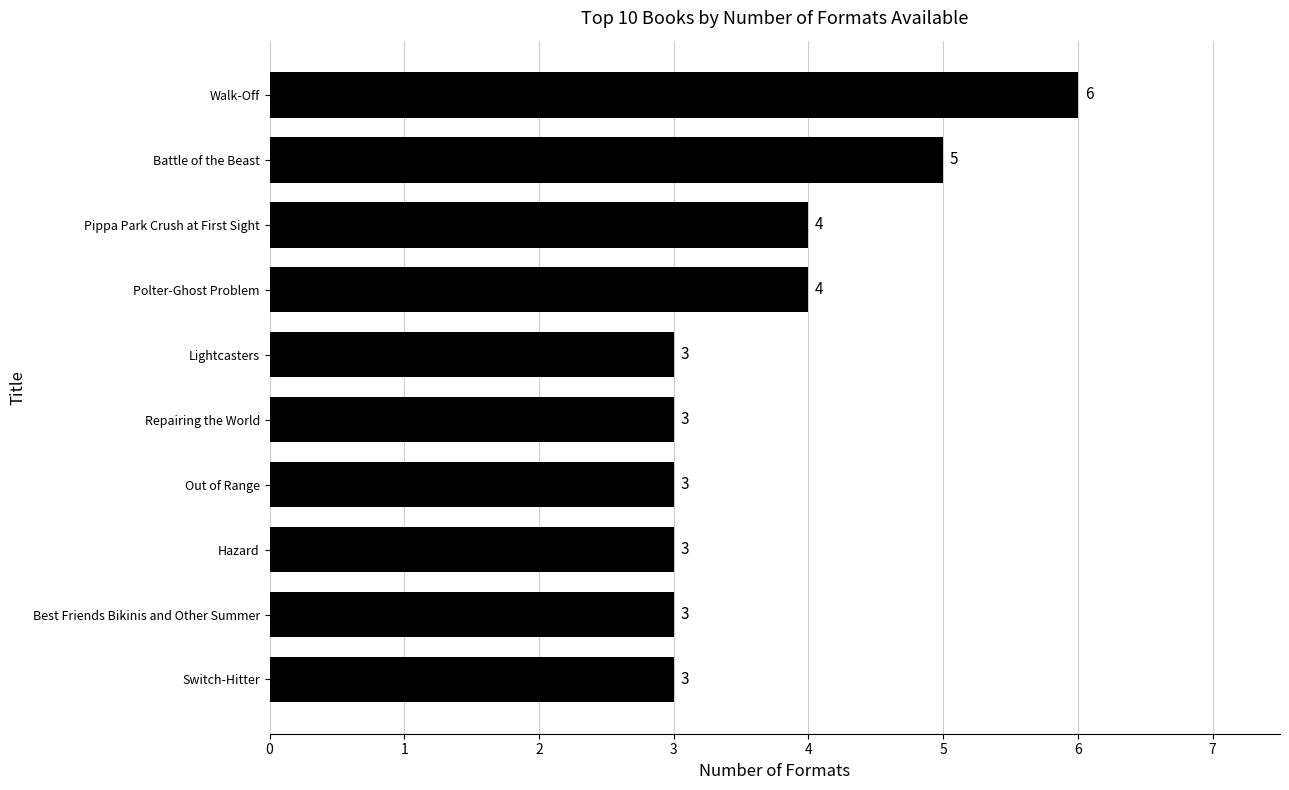

What is the average value?

4